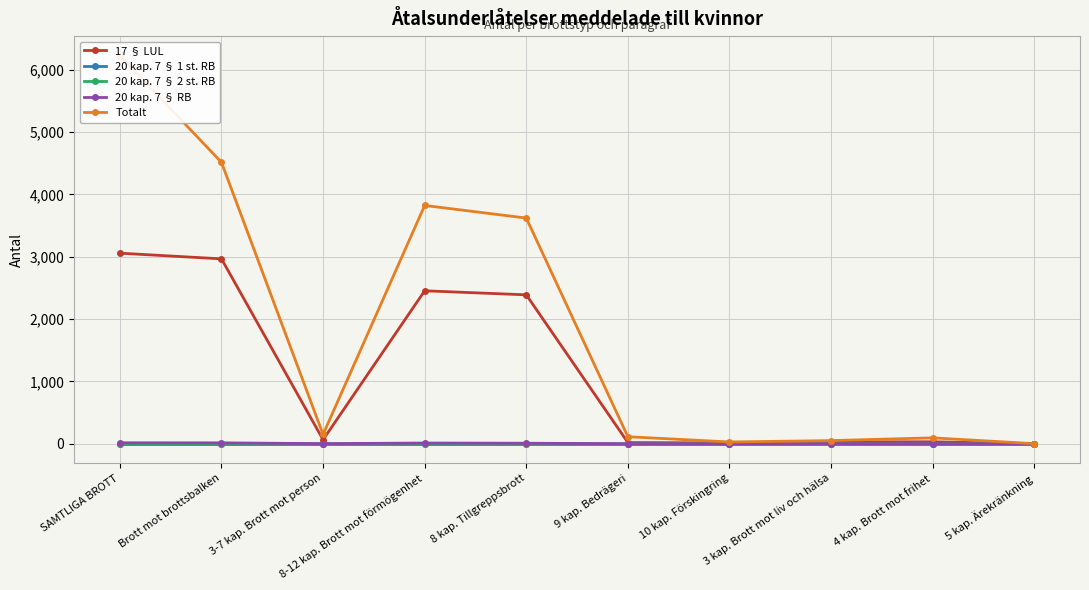

At how many categories does at least one series exceed 2772?

4